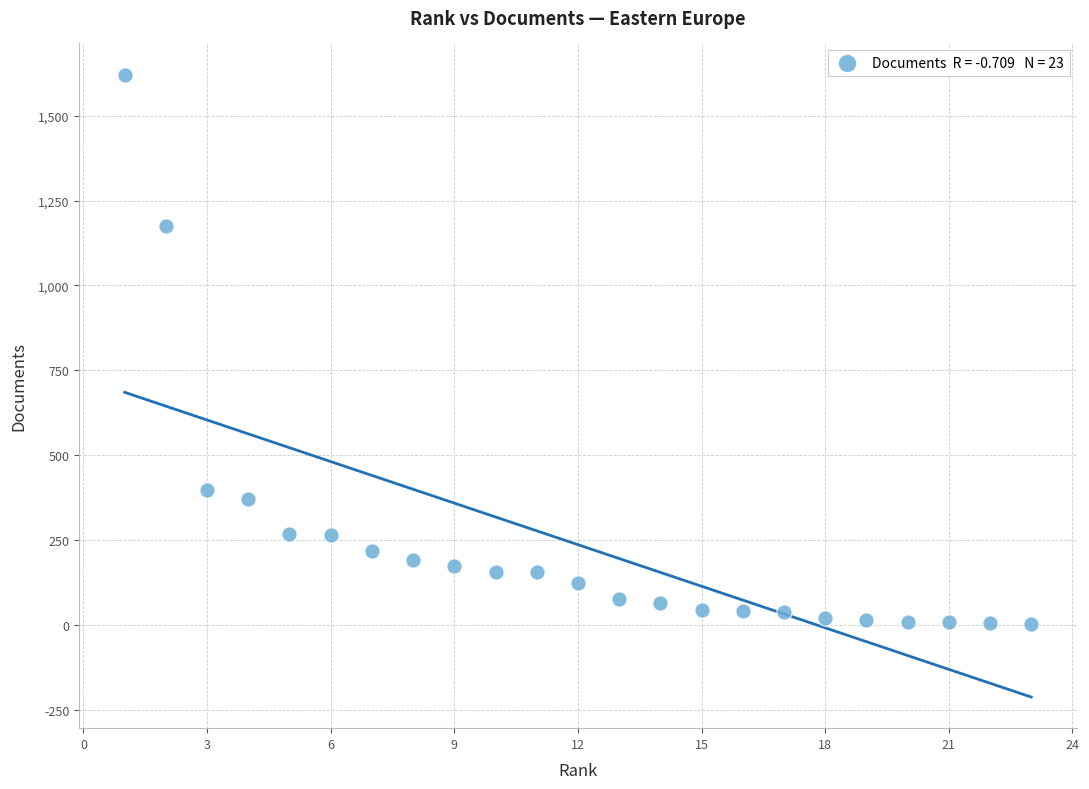

What Y value in the scatter plot is closest to 811?

1174